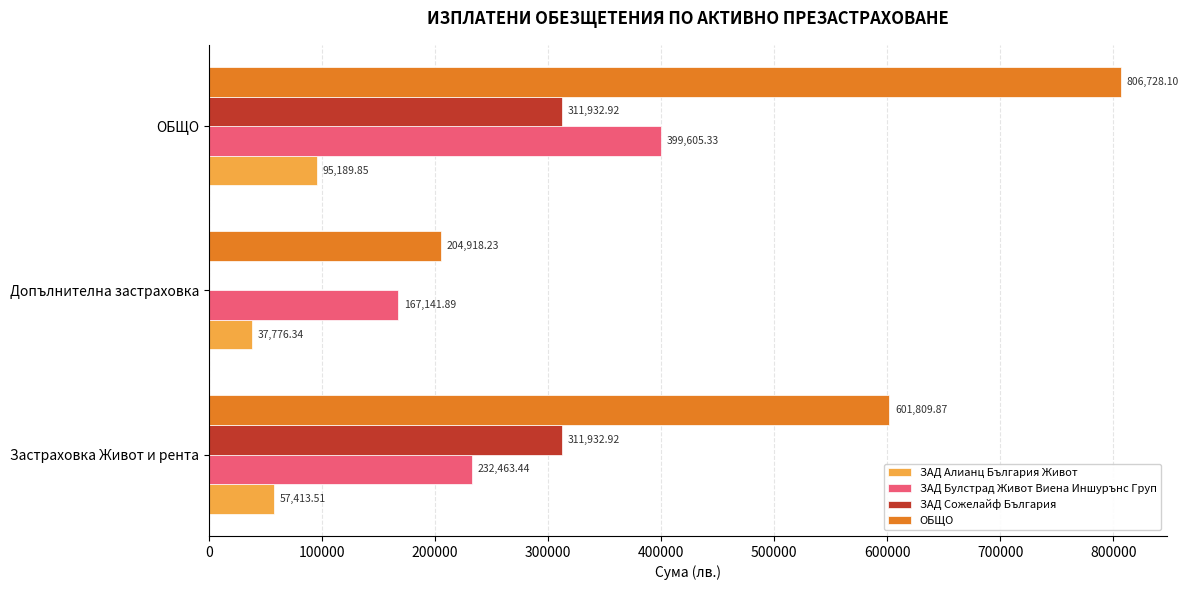

At which category is the sum across all series the highest?

ОБЩО